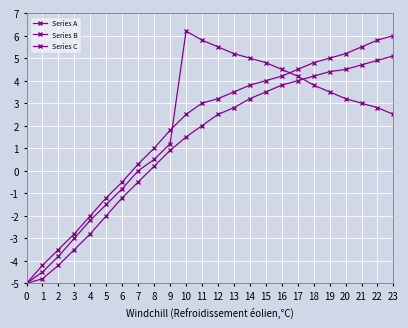

How many series are shown in this chart?

3